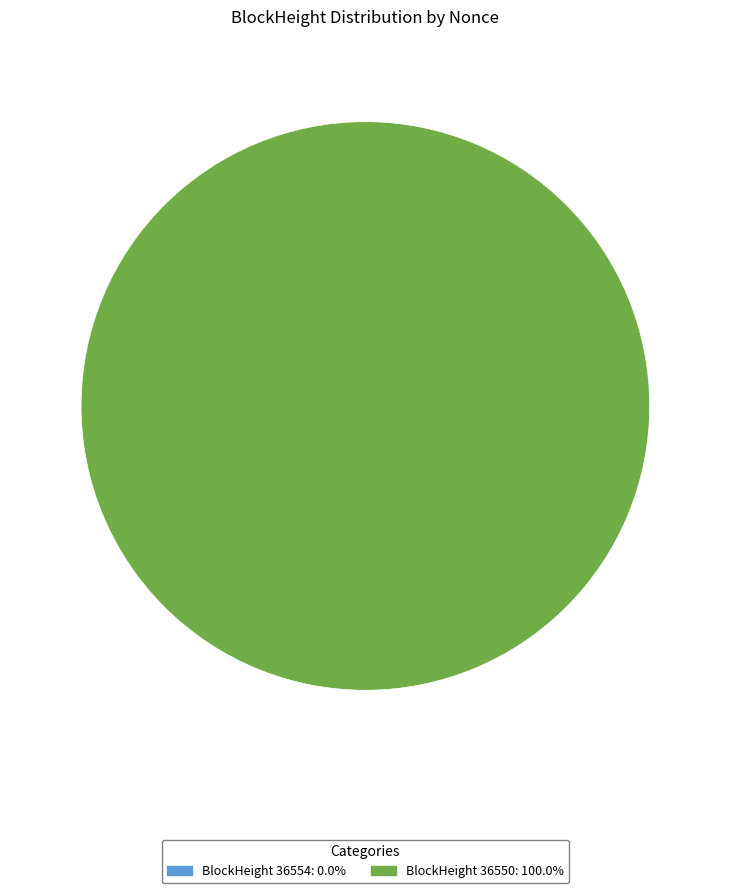

To the nearest percent, what is the difference between the 36554 and 36550 slice percentages?

100%